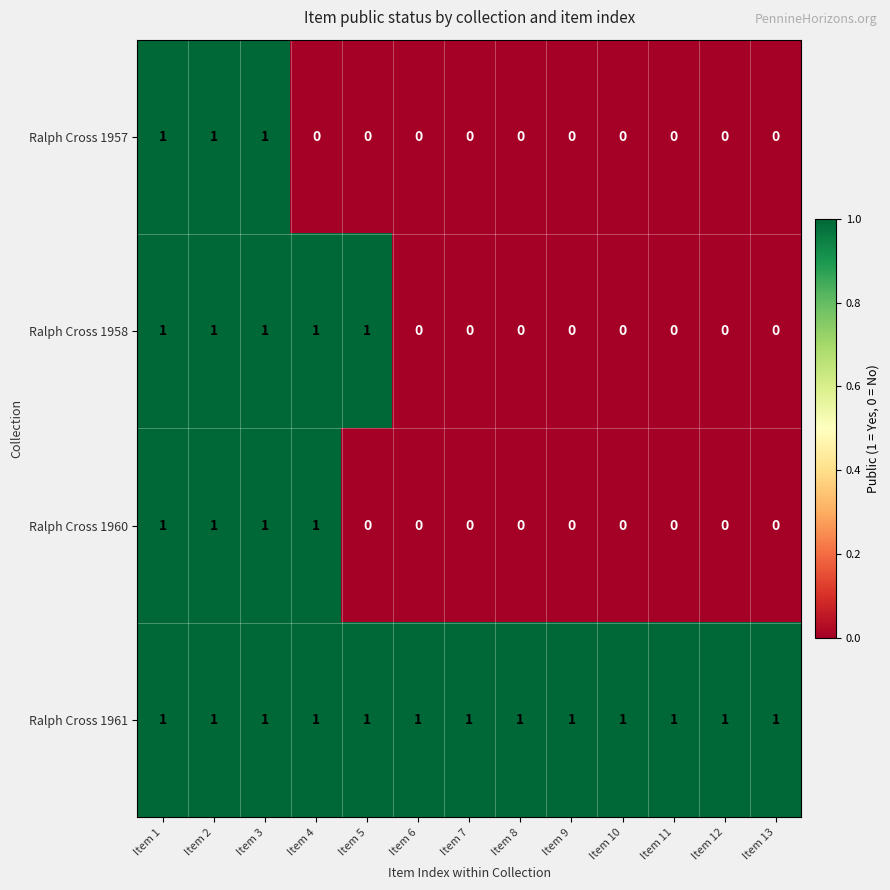

The value of Ralph Cross 1961 at Item 7 is 1. True or false?

True